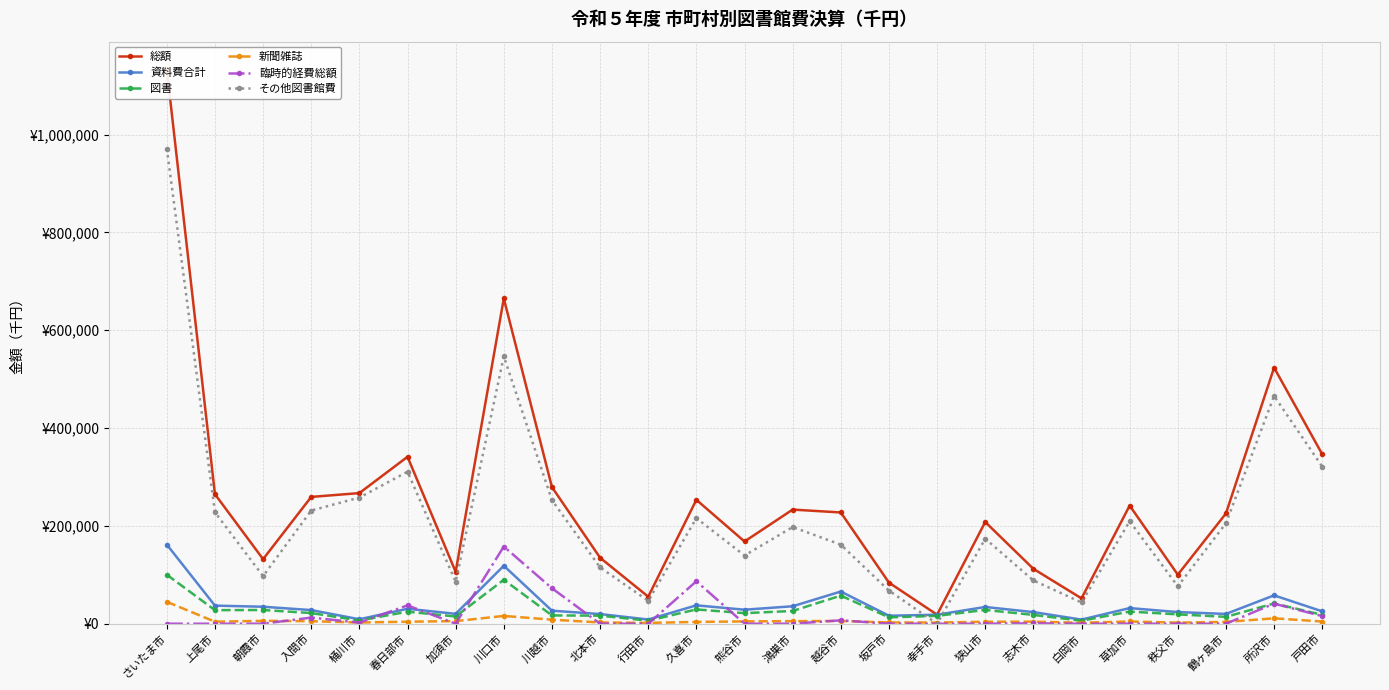

Which category has the highest value across all series?

さいたま市